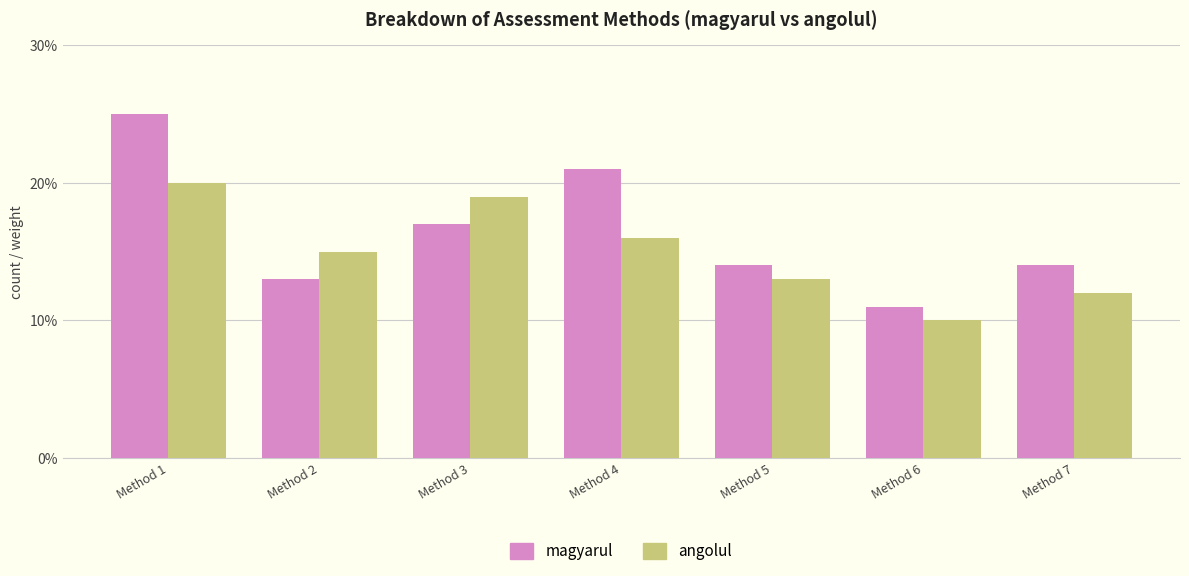

What is the difference between the maximum and minimum values in the magyarul series?

14